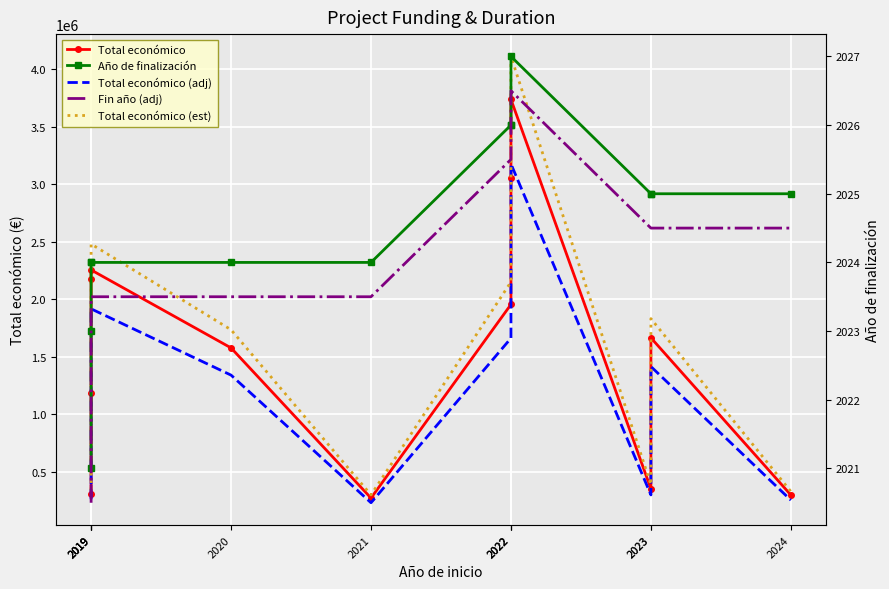

At which label is Fin año (adj) closest to 2023?

2019